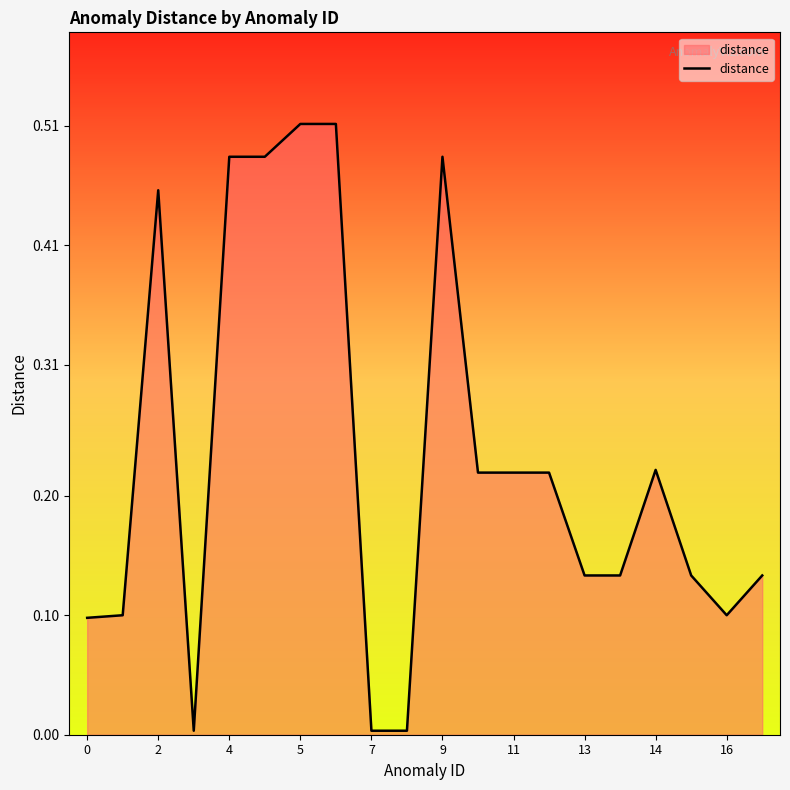

Does the chart have visible grid lines?

No